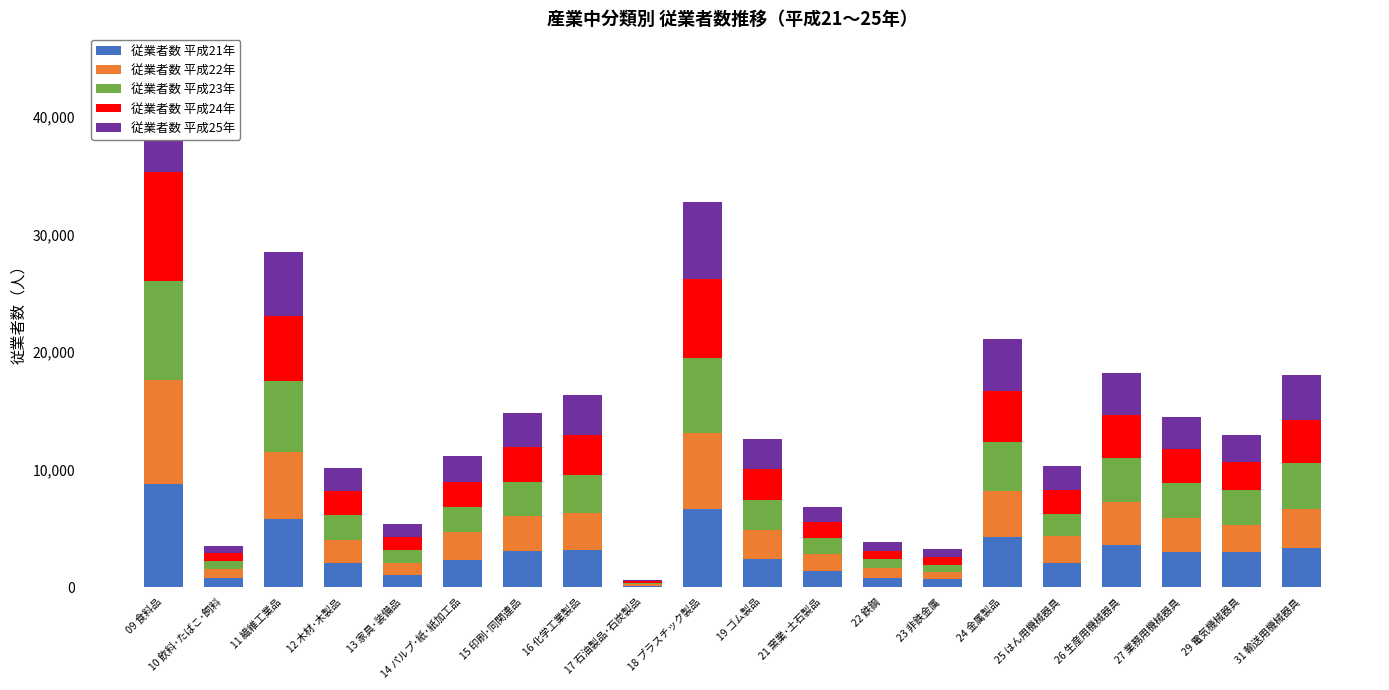

Between 13 家具･装備品 and 14 パルプ･紙･紙加工品, which series saw the biggest shift?

従業者数 平成22年